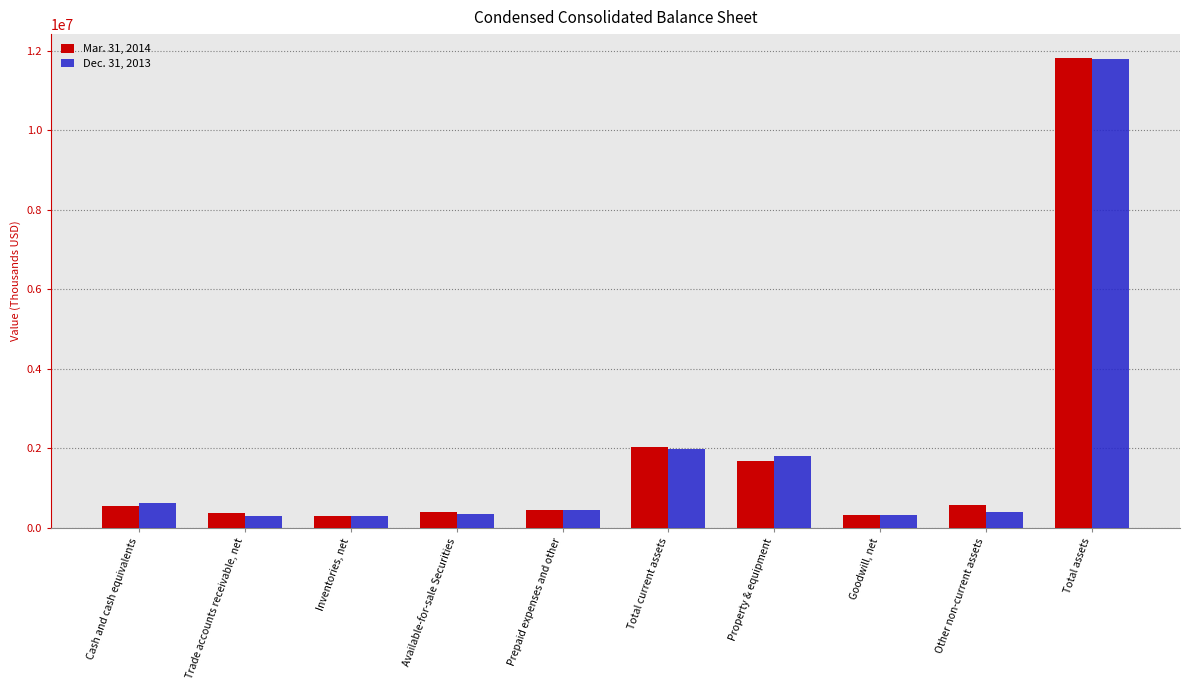

What is the difference between the highest and lowest values at Property & equipment?

116974